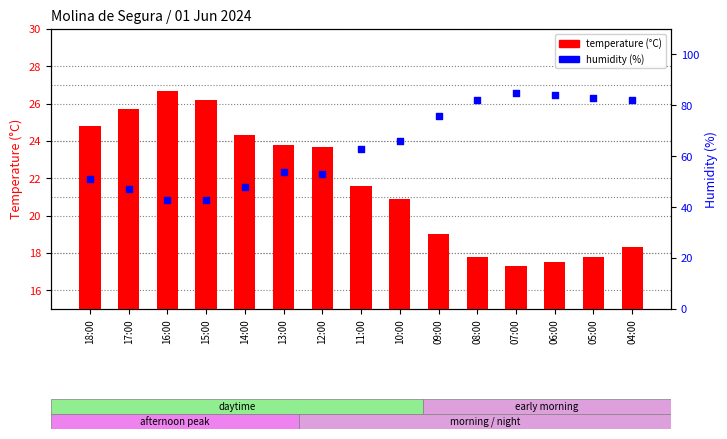

Which series reaches the minimum Y coordinate?

temperature (°C)